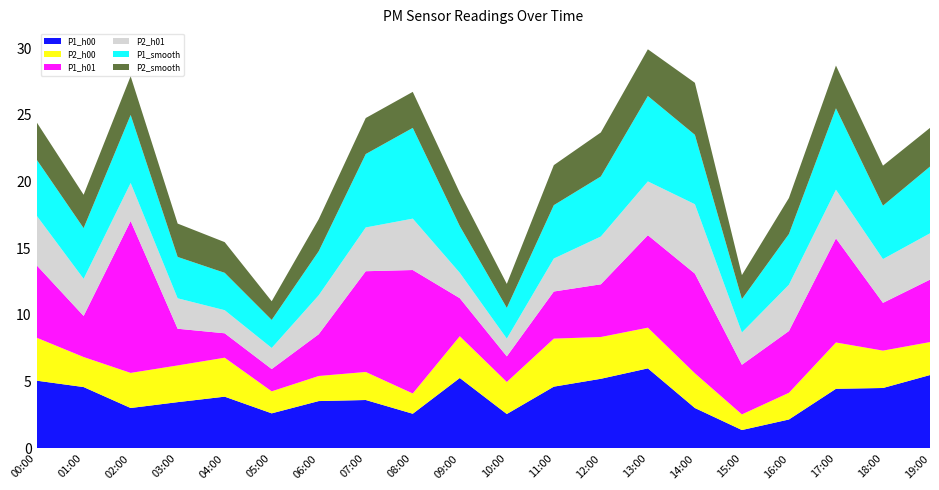

Reading right to left, transcribe all the data shown in this chart.

P1_h00: 5.5	4.5	4.5	2.2	1.4	3.0	6.0	5.2	4.6	2.6	5.3	2.6	3.6	3.5	2.6	3.9	3.5	3.0	4.6	5.1
P2_h00: 2.5	2.8	3.5	2.0	1.2	2.6	3.0	3.1	3.6	2.4	3.1	1.5	2.1	1.9	1.6	2.9	2.8	2.6	2.2	3.2
P1_h01: 4.7	3.6	7.8	4.6	3.7	7.5	6.9	4.0	3.5	1.9	2.9	9.2	7.5	3.1	1.7	1.8	2.8	11.4	3.1	5.4
P2_h01: 3.5	3.3	3.6	3.5	2.4	5.2	4.0	3.6	2.5	1.3	1.9	3.9	3.3	2.9	1.6	1.7	2.3	2.9	2.8	3.7
P1_smooth: 5.0	4.0	6.1	3.8	2.5	5.2	6.4	4.5	4.0	2.3	3.5	6.8	5.5	3.3	2.1	2.8	3.1	5.1	3.8	4.2
P2_smooth: 2.9	3.0	3.2	2.7	1.8	3.9	3.5	3.3	3.0	1.8	2.5	2.7	2.7	2.4	1.4	2.3	2.5	2.9	2.5	2.8